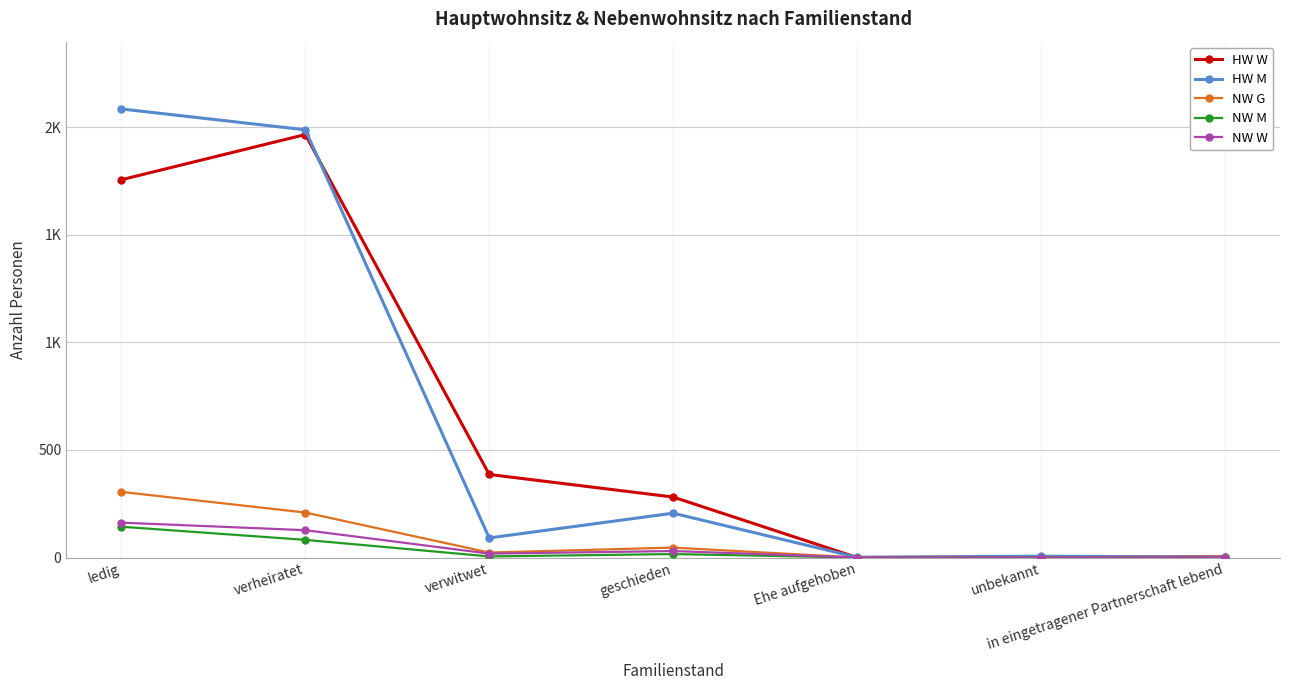

Is this an area chart (filled region under the line)?

No